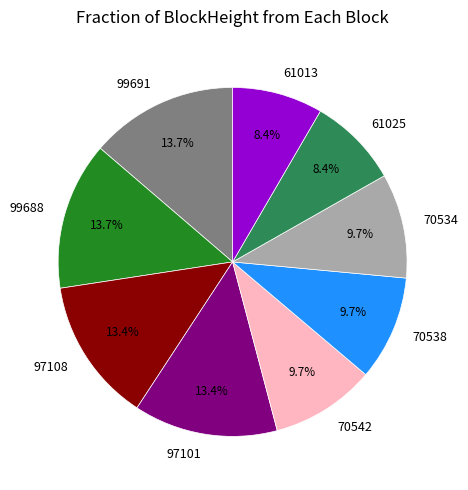

Does 99691 account for over 50% of the chart?

No